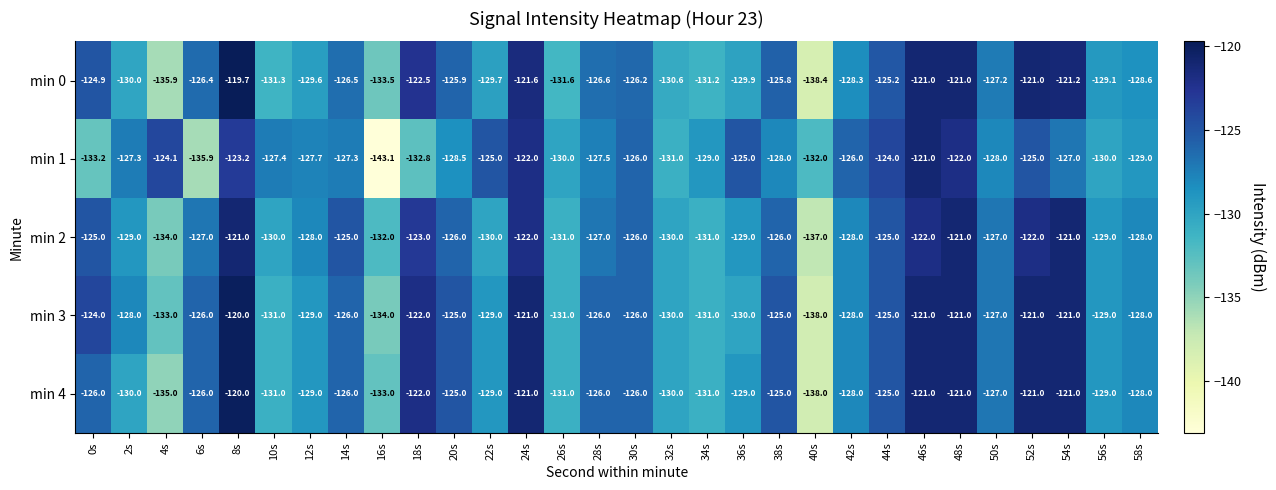

What is the sum of all min 4 values?

-3810.0